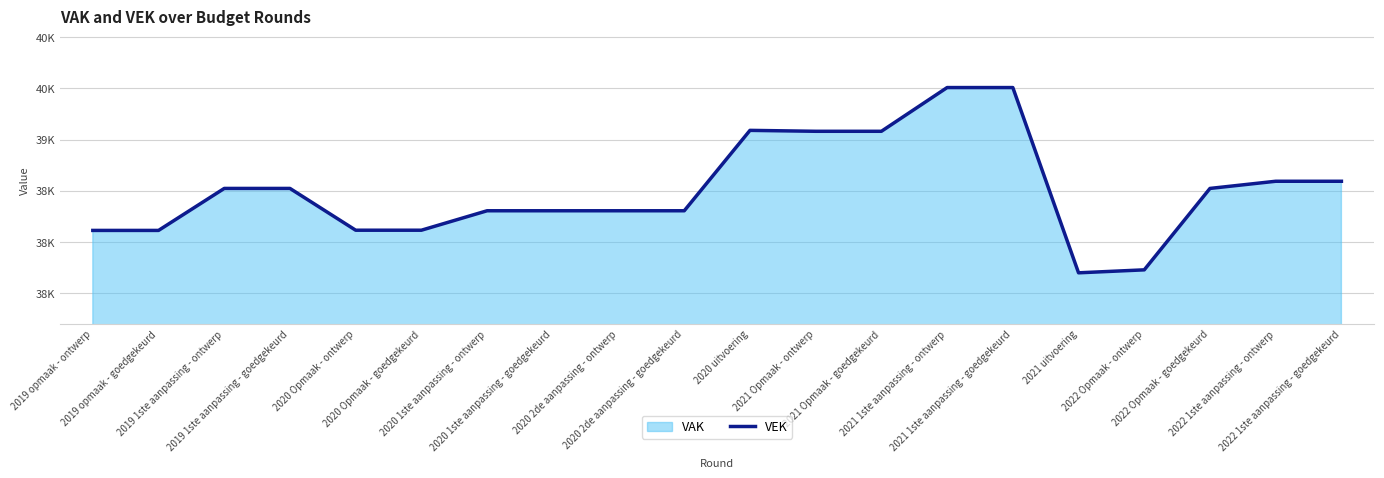

What is the value of the 10th point from the left?

38305